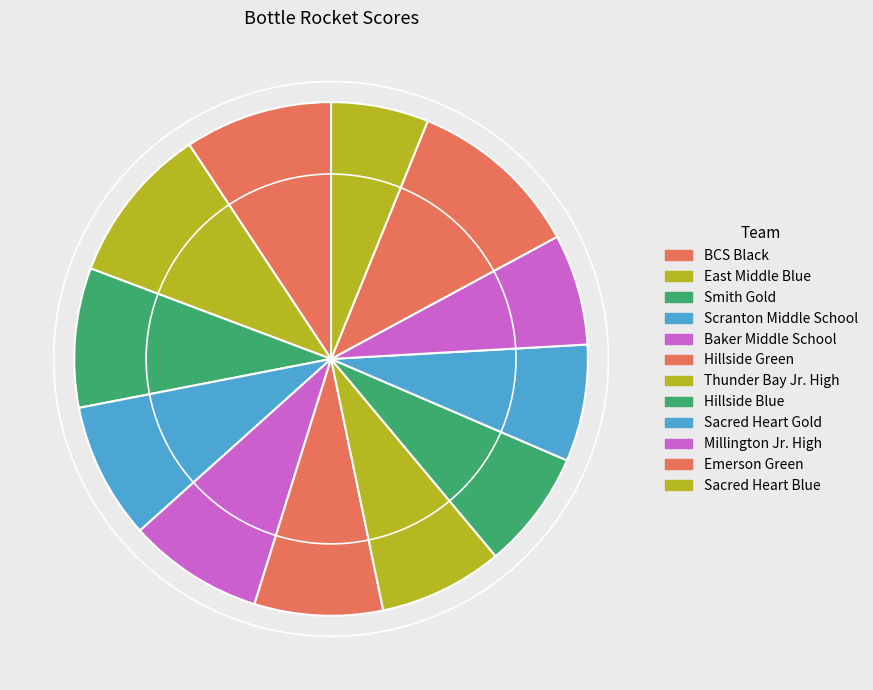

Is there a majority slice in this chart?

No